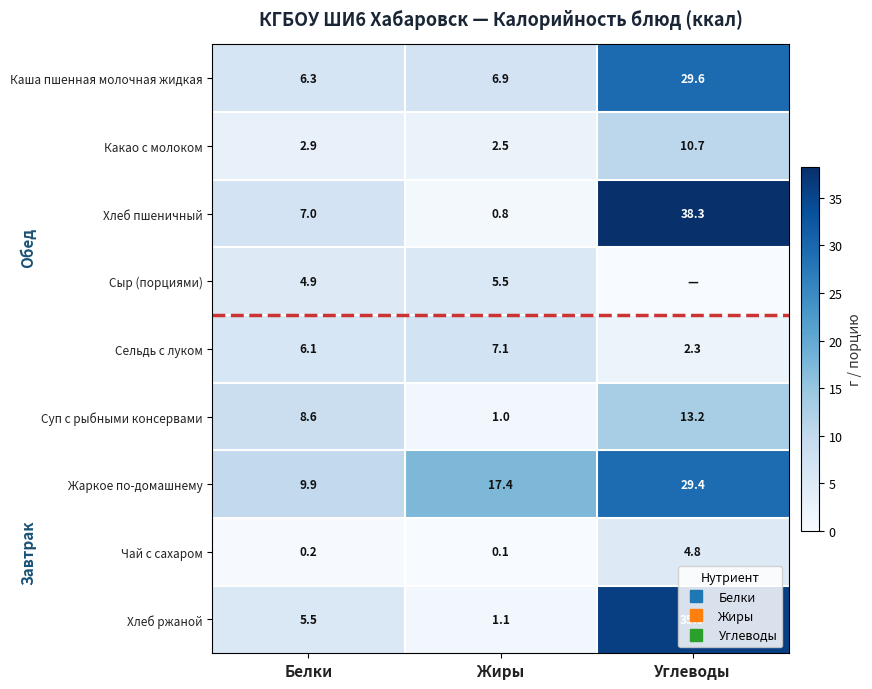

What is the average value of the Хлеб ржаной series?

14.2